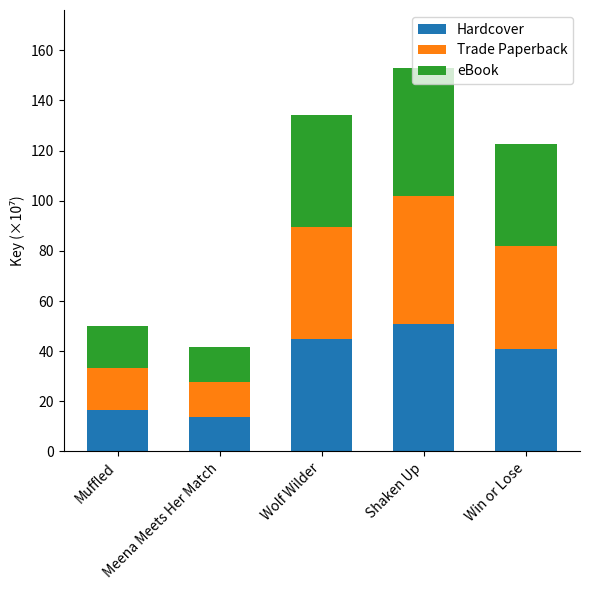

What is the minimum value for Hardcover?

13.9